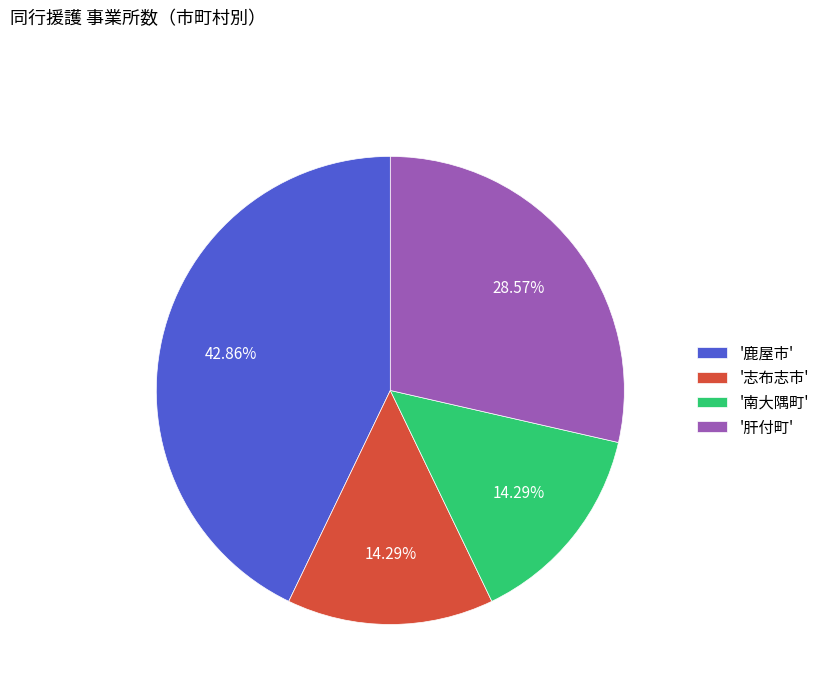

Combined, do '鹿屋市' and '肝付町' account for over 50%?

Yes